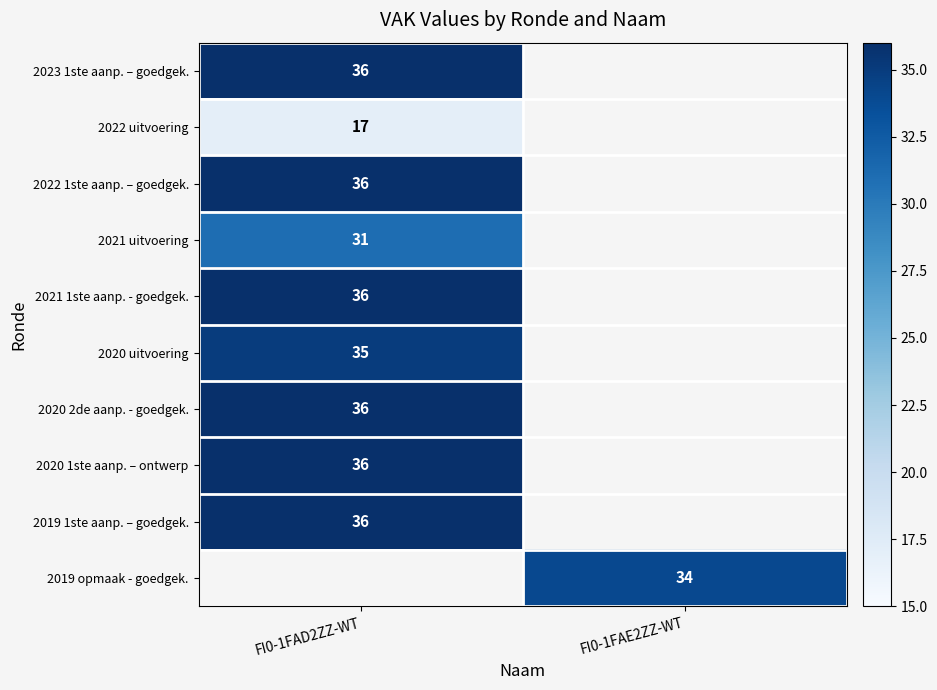

True or false: 2023 1ste aanp. – goedgek. has a value of 13.5 at FI0-1FAD2ZZ-WT.

False